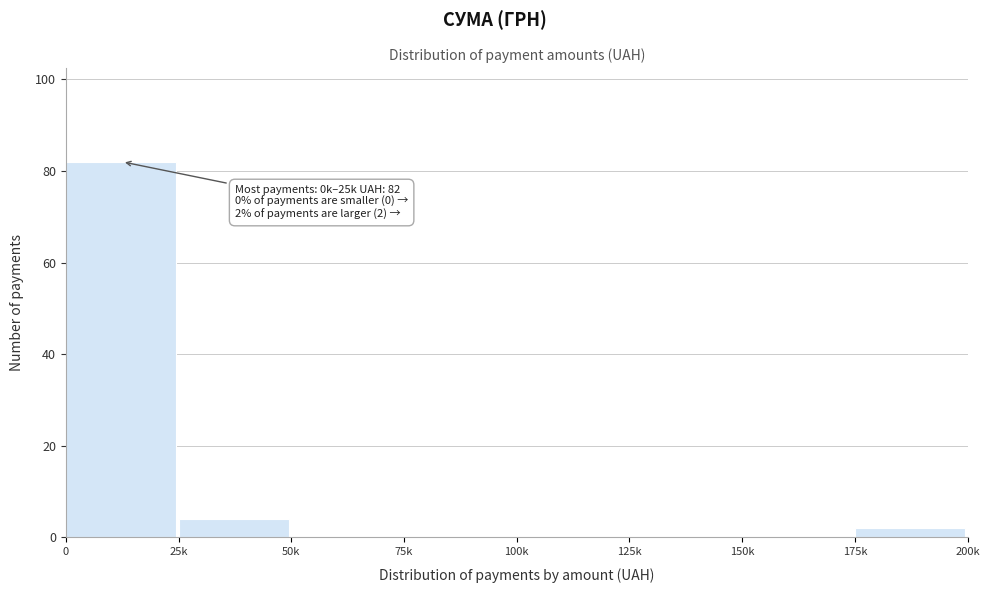

Reading left to right, transcribe all the data shown in this chart.

0=82	25k=4	50k=0	75k=0	100k=0	125k=0	150k=0	175k=2